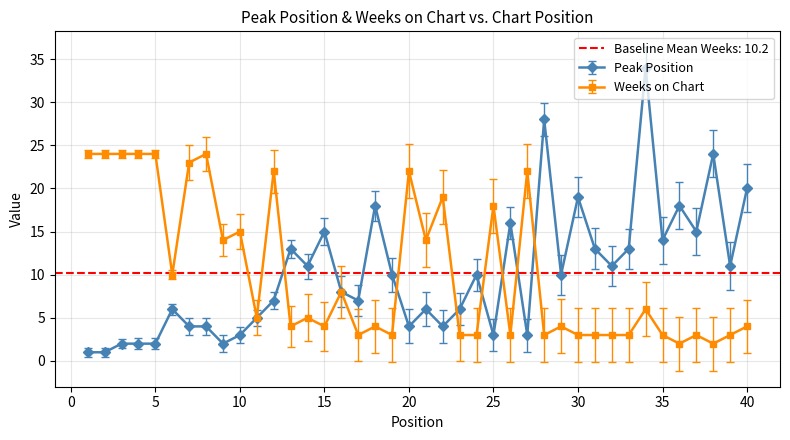

What is the greatest value displayed?

34